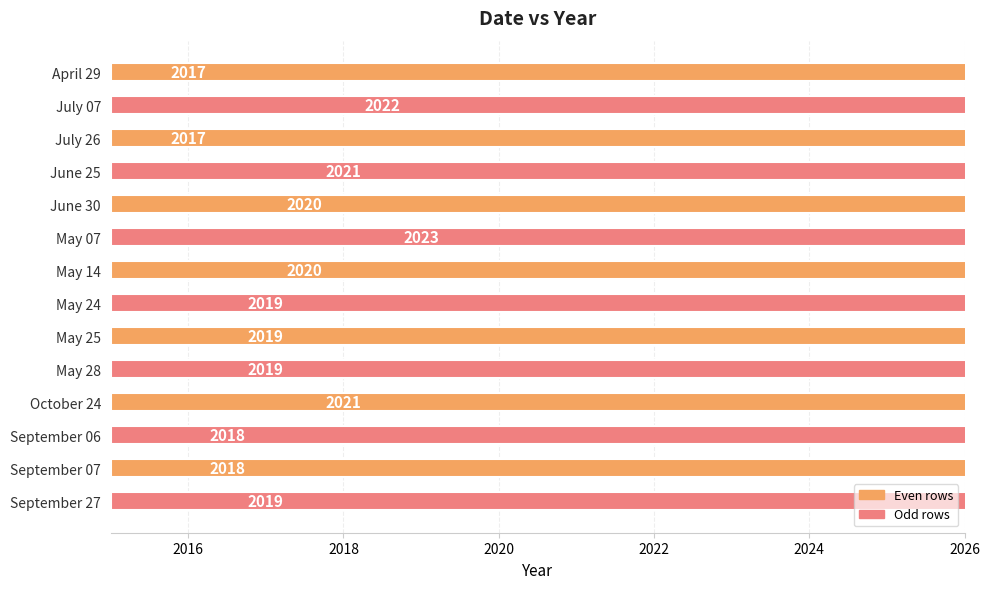

Are the bars horizontal?

Yes